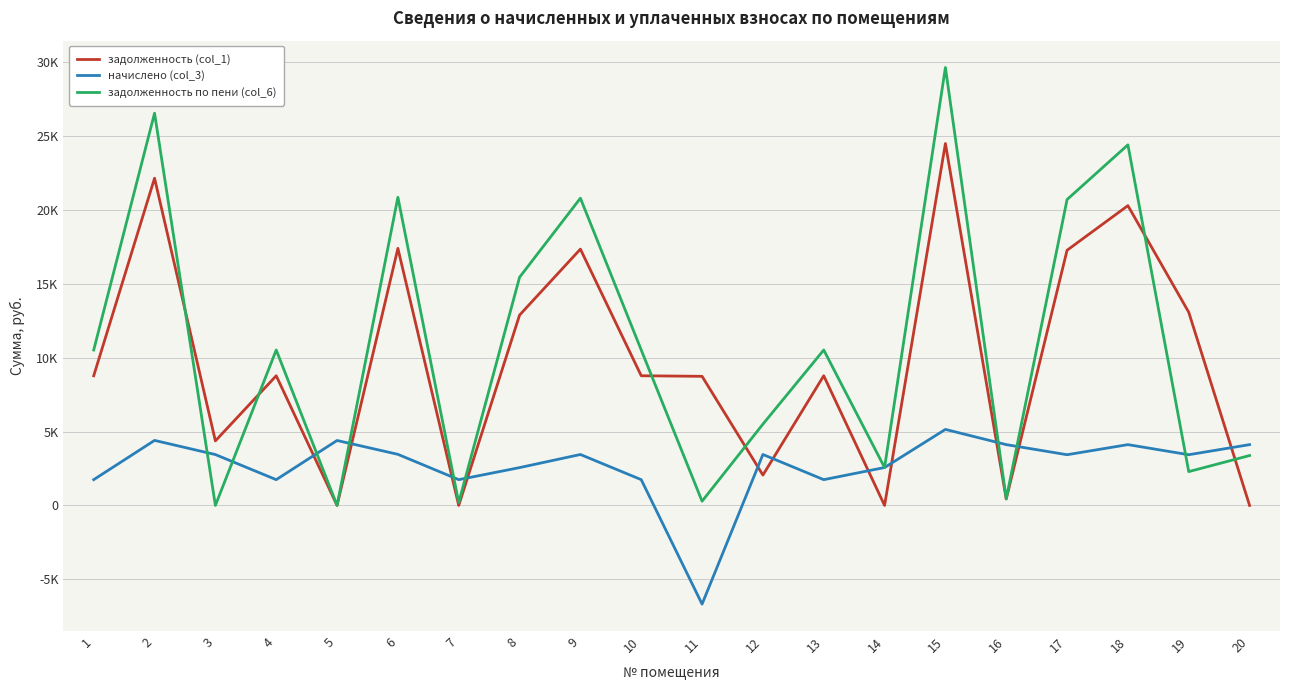

True or false: задолженность (col_1) and задолженность по пени (col_6) cross at least once.

True